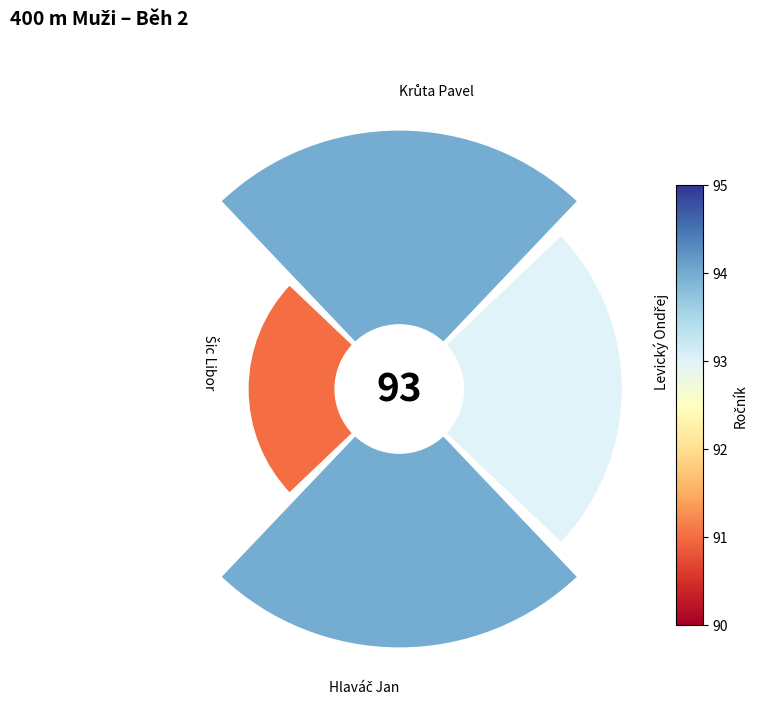

Does any single category account for the majority?

No